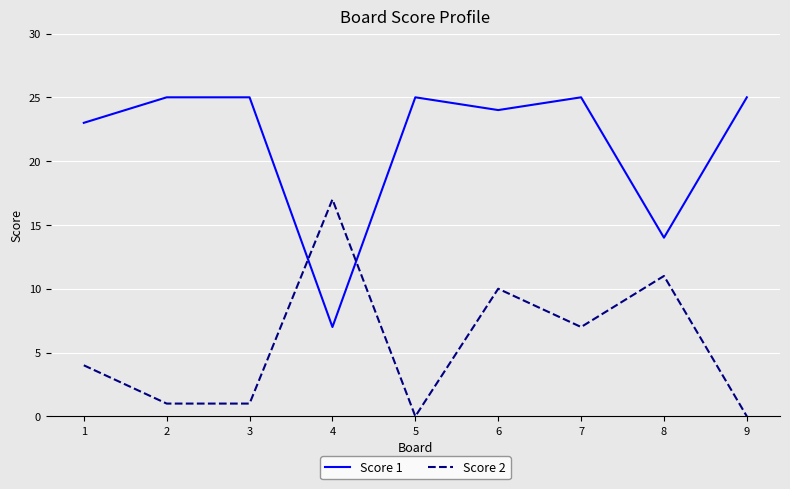

At which category does Score 1 reach its first local valley?

4